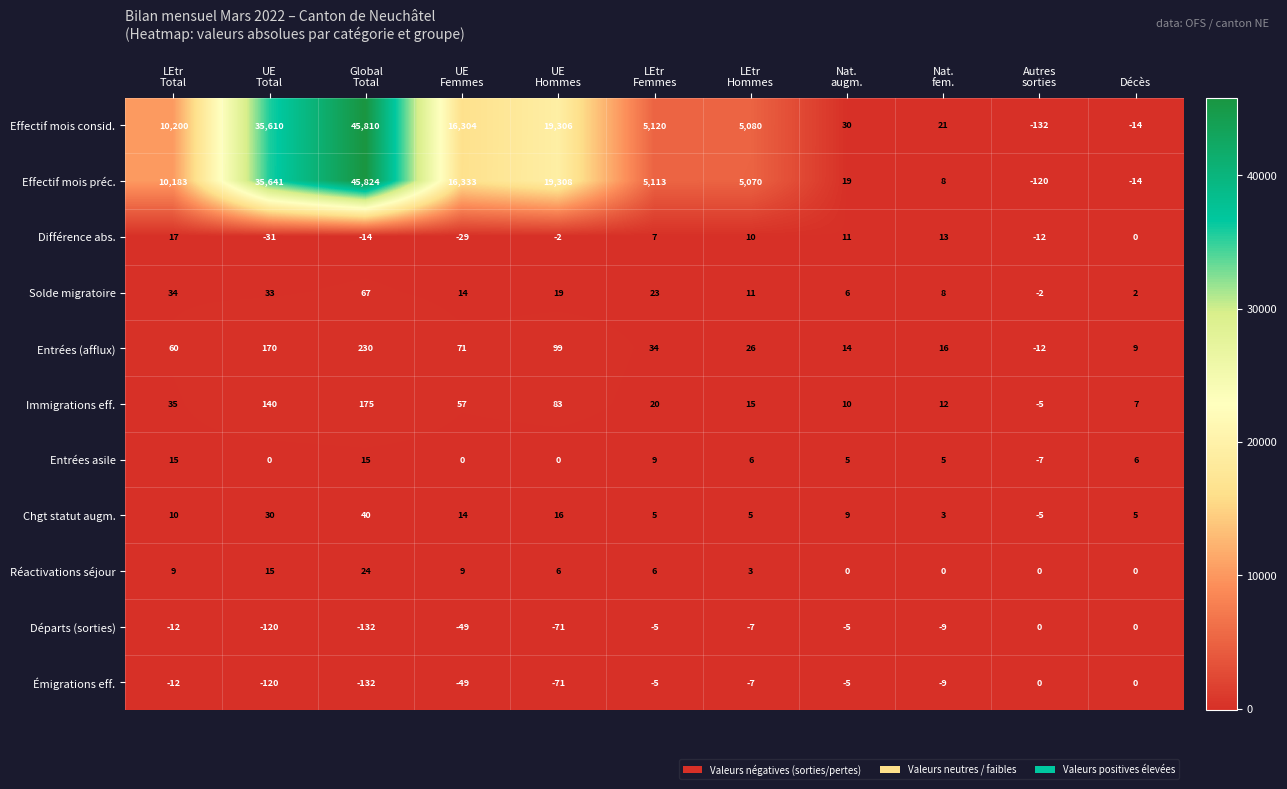

How many data points does each series have?

11